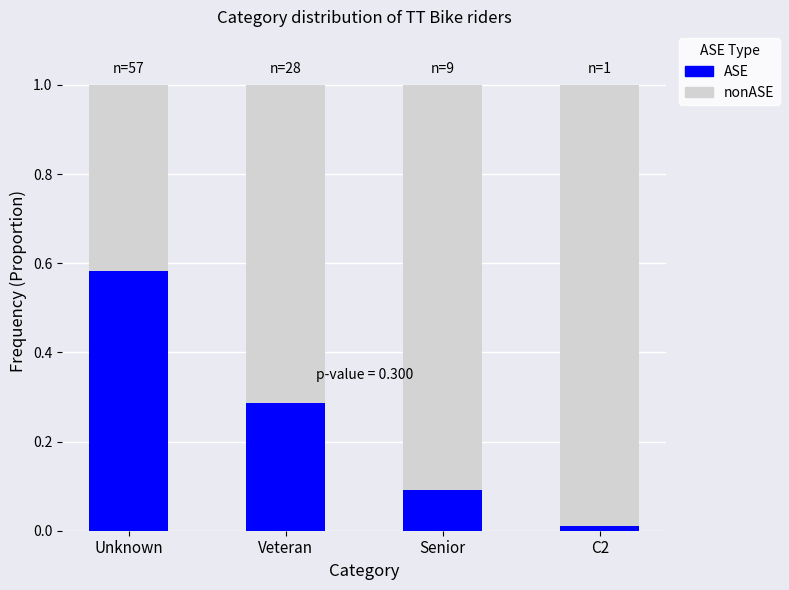

What is the total value across all series at Senior?

1.0